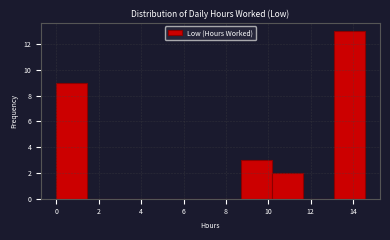

Over which range of the x-axis is the bar tallest?

13.0 to 14.6